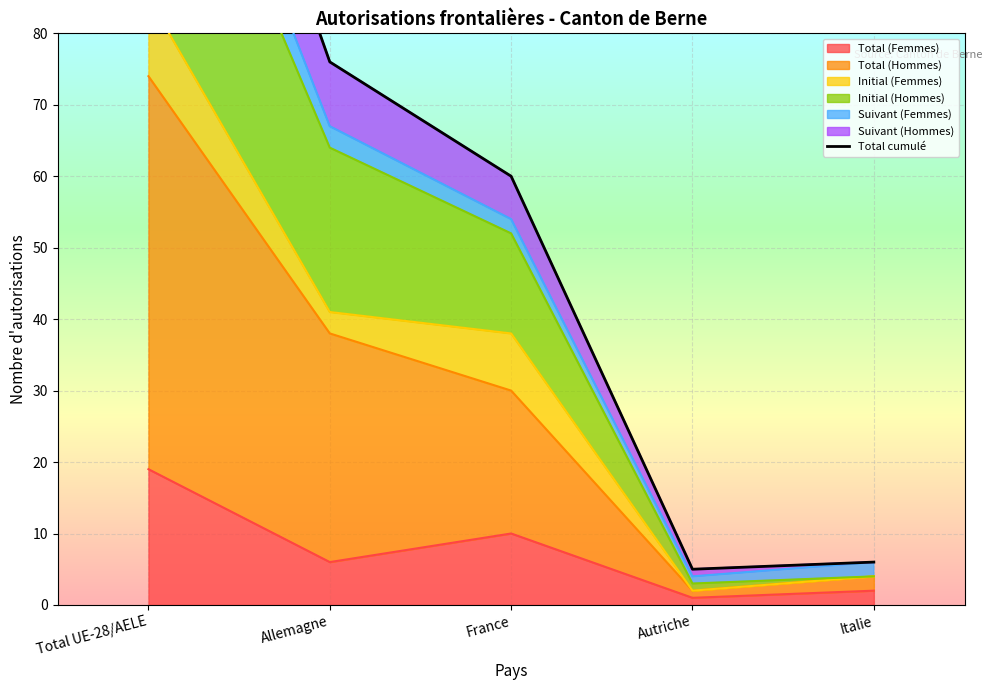

How many data points are less than 60?

2